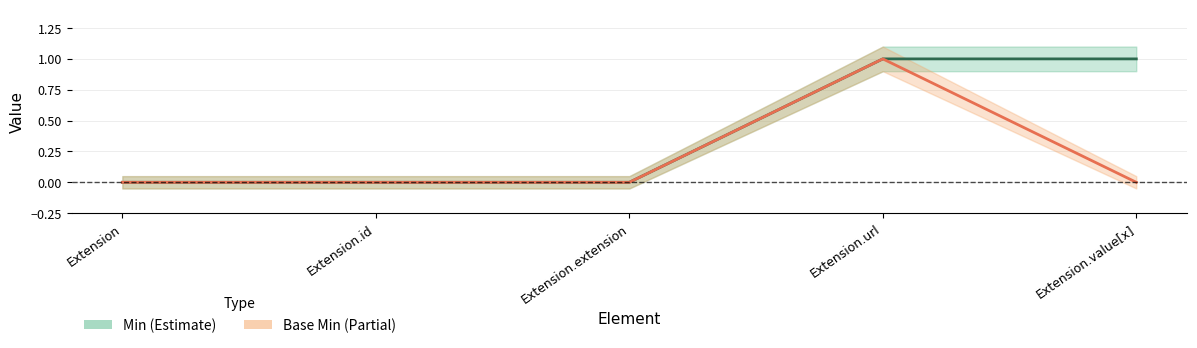

At which category is the sum across all series the highest?

Extension.url